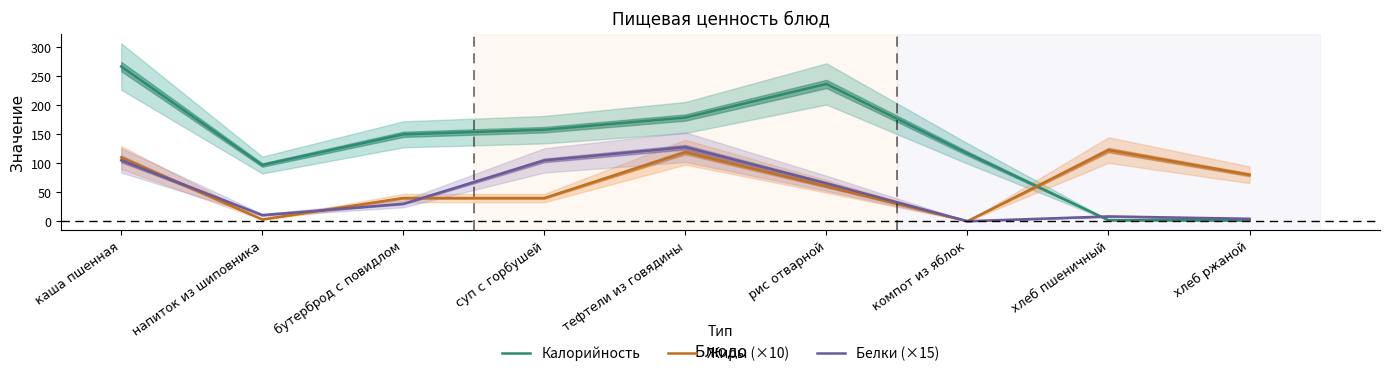

Which series ends up on top after the final intersection of Жиры (×10) and Белки (×15)?

Белки (×15)